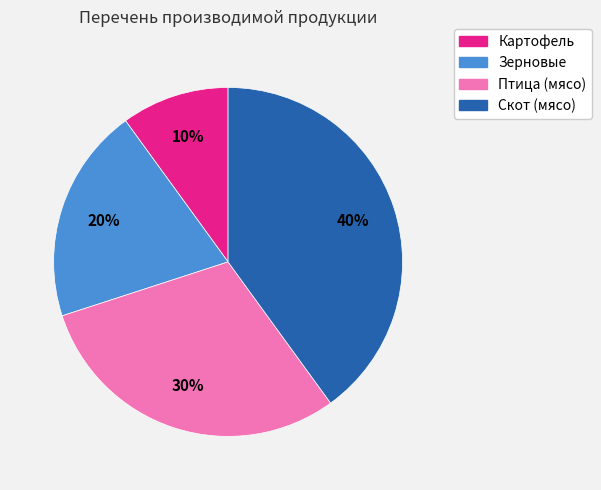

Count the number of slices in the pie.

4